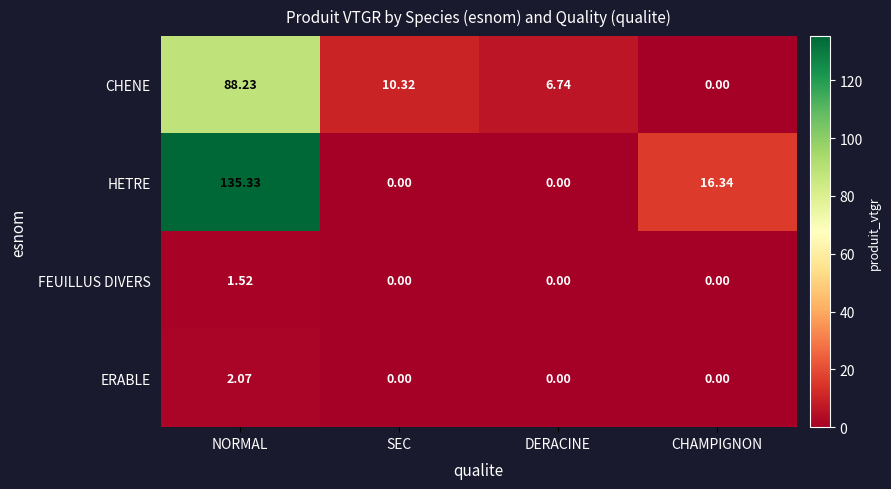

At which label does CHENE reach its peak?

NORMAL